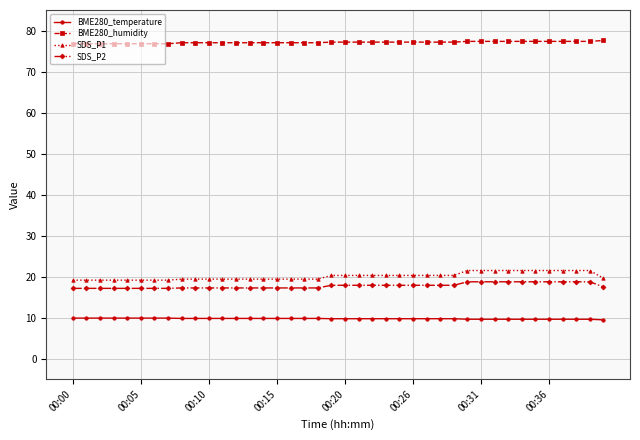

What is the sum of all BME280_temperature values?

390.4